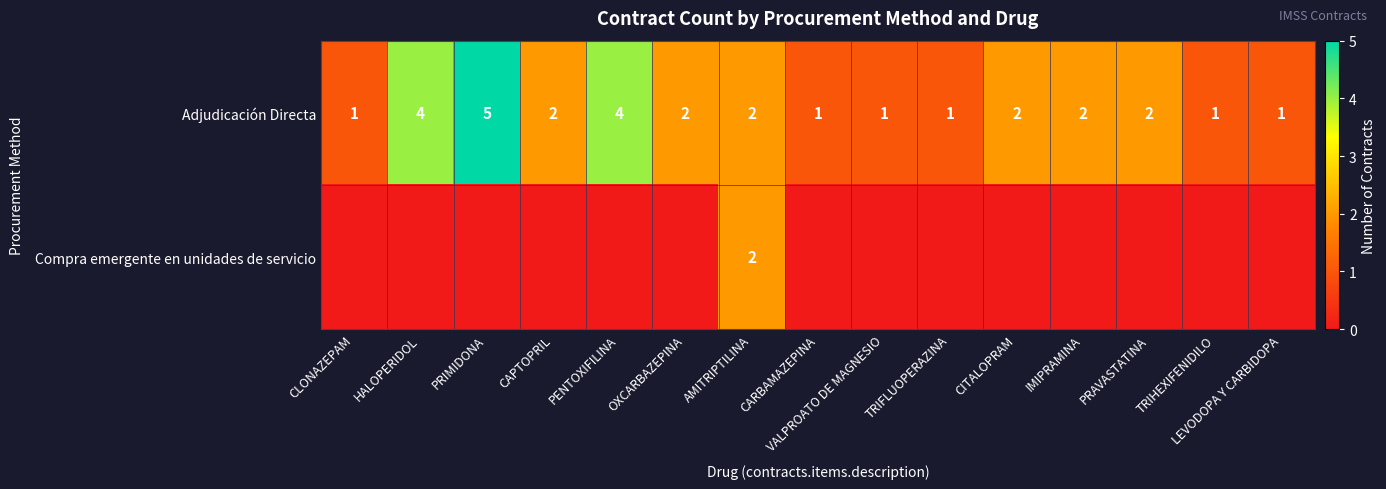

The value of Adjudicación Directa at CAPTOPRIL is 2. True or false?

True